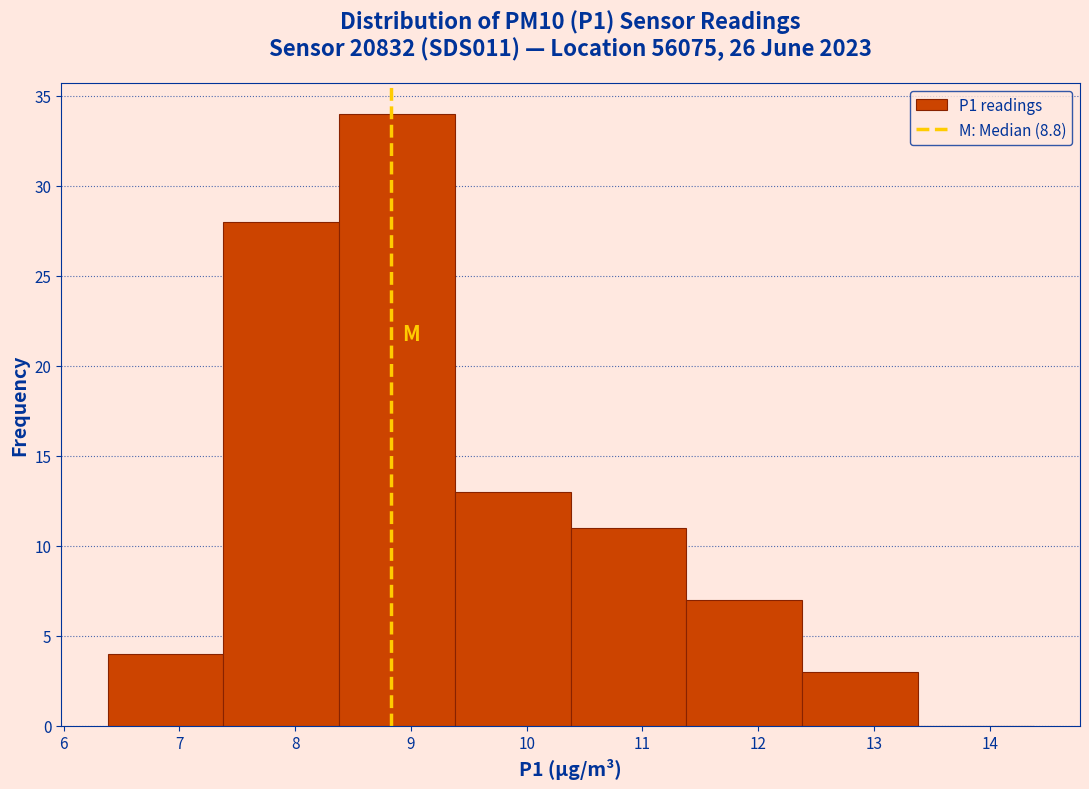

How tall is the bar that spans 6.38 to 7.38 on the x-axis? Neither the bar edges nor the heights are printed on the chart, so give them approximately, as read against the axes.

4